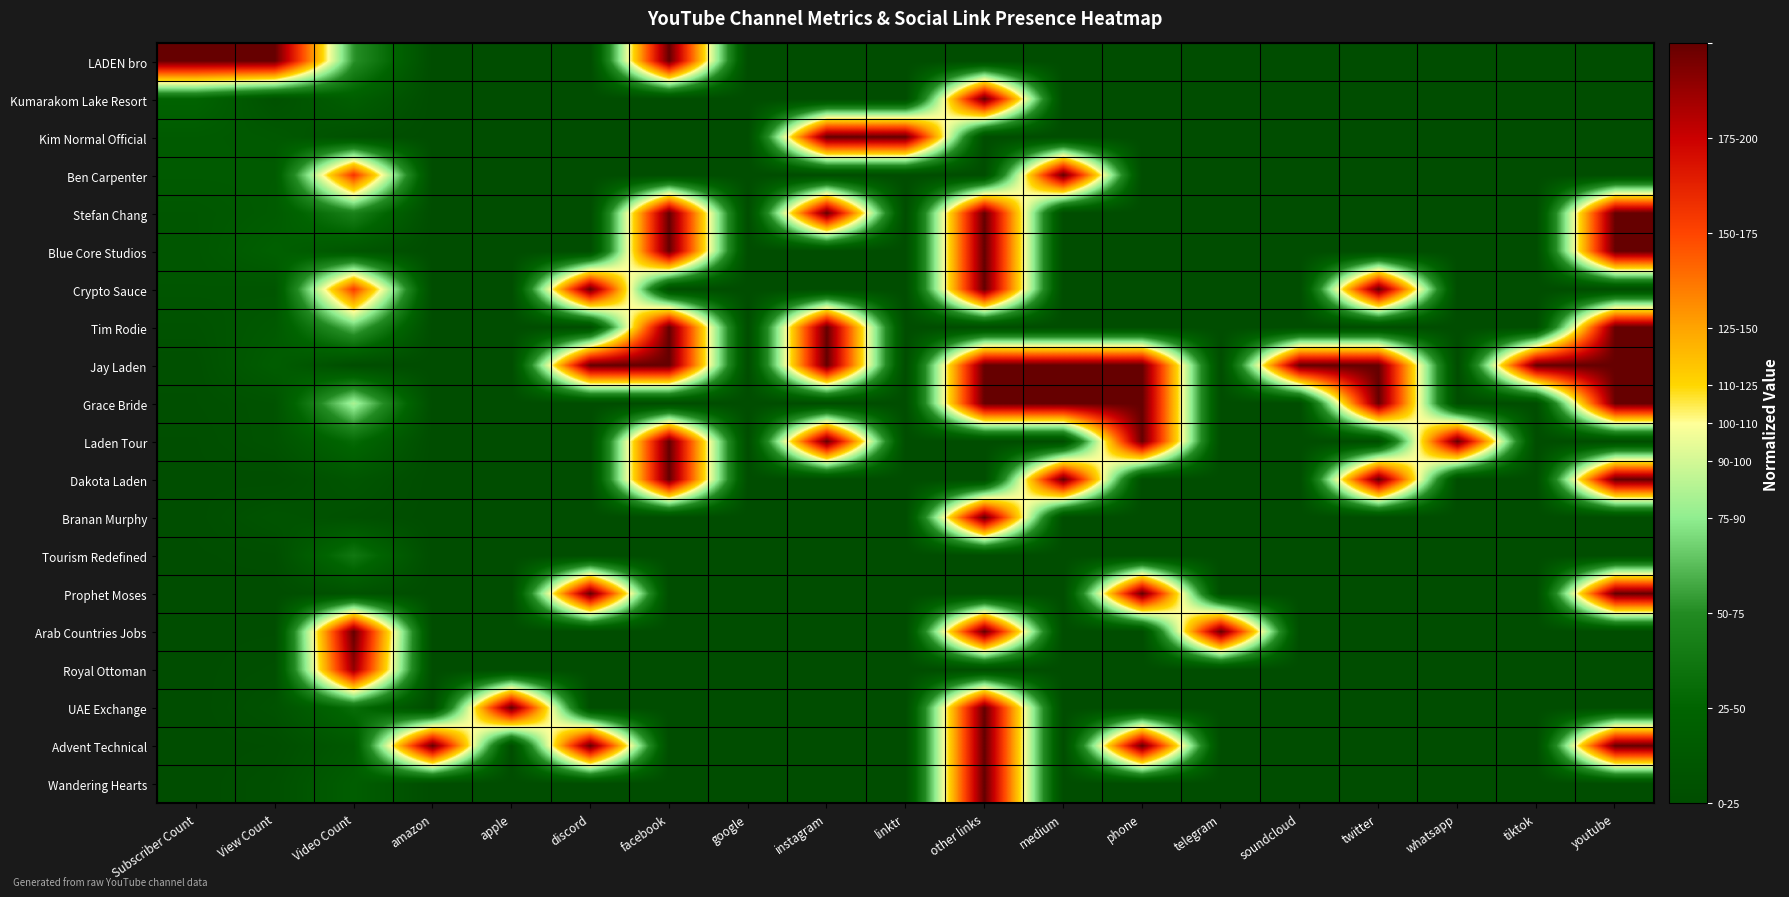

Reading left to right, extract all data points from this chart.

LADEN bro: Subscriber Count=200.0	View Count=200.0	Video Count=52.6	amazon=0.0	apple=0.0	discord=0.0	facebook=200.0	google=0.0	instagram=0.0	linktr=0.0	other links=0.0	medium=0.0	phone=0.0	telegram=0.0	soundcloud=0.0	twitter=0.0	whatsapp=0.0	tiktok=0.0	youtube=0.0
Kumarakom Lake Resort: Subscriber Count=24.6	View Count=4.9	Video Count=19.3	amazon=0.0	apple=0.0	discord=0.0	facebook=0.0	google=0.0	instagram=0.0	linktr=0.0	other links=200.0	medium=0.0	phone=0.0	telegram=0.0	soundcloud=0.0	twitter=0.0	whatsapp=0.0	tiktok=0.0	youtube=0.0
Kim Normal Official: Subscriber Count=15.2	View Count=12.9	Video Count=4.4	amazon=0.0	apple=0.0	discord=0.0	facebook=0.0	google=0.0	instagram=200.0	linktr=200.0	other links=0.0	medium=0.0	phone=0.0	telegram=0.0	soundcloud=0.0	twitter=0.0	whatsapp=0.0	tiktok=0.0	youtube=0.0
Ben Carpenter: Subscriber Count=14.9	View Count=15.2	Video Count=155.9	amazon=0.0	apple=0.0	discord=0.0	facebook=0.0	google=0.0	instagram=0.0	linktr=0.0	other links=0.0	medium=200.0	phone=0.0	telegram=0.0	soundcloud=0.0	twitter=0.0	whatsapp=0.0	tiktok=0.0	youtube=0.0
Stefan Chang: Subscriber Count=10.9	View Count=15.7	Video Count=44.3	amazon=0.0	apple=0.0	discord=0.0	facebook=200.0	google=0.0	instagram=200.0	linktr=0.0	other links=200.0	medium=0.0	phone=0.0	telegram=0.0	soundcloud=0.0	twitter=0.0	whatsapp=0.0	tiktok=0.0	youtube=200.0
Blue Core Studios: Subscriber Count=10.4	View Count=20.8	Video Count=9.3	amazon=0.0	apple=0.0	discord=0.0	facebook=200.0	google=0.0	instagram=0.0	linktr=0.0	other links=200.0	medium=0.0	phone=0.0	telegram=0.0	soundcloud=0.0	twitter=0.0	whatsapp=0.0	tiktok=0.0	youtube=200.0
Crypto Sauce: Subscriber Count=9.7	View Count=8.9	Video Count=153.1	amazon=0.0	apple=0.0	discord=200.0	facebook=0.0	google=0.0	instagram=0.0	linktr=0.0	other links=200.0	medium=0.0	phone=0.0	telegram=0.0	soundcloud=0.0	twitter=200.0	whatsapp=0.0	tiktok=0.0	youtube=0.0
Tim Rodie: Subscriber Count=6.3	View Count=13.4	Video Count=63.9	amazon=0.0	apple=0.0	discord=0.0	facebook=200.0	google=0.0	instagram=200.0	linktr=0.0	other links=0.0	medium=0.0	phone=0.0	telegram=0.0	soundcloud=0.0	twitter=0.0	whatsapp=0.0	tiktok=0.0	youtube=200.0
Jay Laden: Subscriber Count=3.7	View Count=17.7	Video Count=0.0	amazon=0.0	apple=0.0	discord=200.0	facebook=200.0	google=0.0	instagram=200.0	linktr=0.0	other links=200.0	medium=200.0	phone=200.0	telegram=0.0	soundcloud=200.0	twitter=200.0	whatsapp=0.0	tiktok=200.0	youtube=200.0
Grace Bride: Subscriber Count=3.4	View Count=6.7	Video Count=81.4	amazon=0.0	apple=0.0	discord=0.0	facebook=0.0	google=0.0	instagram=0.0	linktr=0.0	other links=200.0	medium=200.0	phone=200.0	telegram=0.0	soundcloud=0.0	twitter=200.0	whatsapp=0.0	tiktok=0.0	youtube=200.0
Laden Tour: Subscriber Count=2.2	View Count=6.7	Video Count=29.4	amazon=0.0	apple=0.0	discord=0.0	facebook=200.0	google=0.0	instagram=200.0	linktr=0.0	other links=0.0	medium=0.0	phone=200.0	telegram=0.0	soundcloud=0.0	twitter=0.0	whatsapp=200.0	tiktok=0.0	youtube=0.0
Dakota Laden: Subscriber Count=2.0	View Count=1.2	Video Count=9.3	amazon=0.0	apple=0.0	discord=0.0	facebook=200.0	google=0.0	instagram=0.0	linktr=0.0	other links=0.0	medium=200.0	phone=0.0	telegram=0.0	soundcloud=0.0	twitter=200.0	whatsapp=0.0	tiktok=0.0	youtube=200.0
Branan Murphy: Subscriber Count=1.5	View Count=7.7	Video Count=4.4	amazon=0.0	apple=0.0	discord=0.0	facebook=0.0	google=0.0	instagram=0.0	linktr=0.0	other links=200.0	medium=0.0	phone=0.0	telegram=0.0	soundcloud=0.0	twitter=0.0	whatsapp=0.0	tiktok=0.0	youtube=0.0
Tourism Redefined: Subscriber Count=0.9	View Count=2.0	Video Count=38.1	amazon=0.0	apple=0.0	discord=0.0	facebook=0.0	google=0.0	instagram=0.0	linktr=0.0	other links=0.0	medium=0.0	phone=0.0	telegram=0.0	soundcloud=0.0	twitter=0.0	whatsapp=0.0	tiktok=0.0	youtube=0.0
Prophet Moses: Subscriber Count=0.7	View Count=0.0	Video Count=5.9	amazon=0.0	apple=0.0	discord=200.0	facebook=0.0	google=0.0	instagram=0.0	linktr=0.0	other links=0.0	medium=0.0	phone=200.0	telegram=0.0	soundcloud=0.0	twitter=0.0	whatsapp=0.0	tiktok=0.0	youtube=200.0
Arab Countries Jobs: Subscriber Count=0.7	View Count=1.0	Video Count=200.0	amazon=0.0	apple=0.0	discord=0.0	facebook=0.0	google=0.0	instagram=0.0	linktr=0.0	other links=200.0	medium=0.0	phone=0.0	telegram=200.0	soundcloud=0.0	twitter=0.0	whatsapp=0.0	tiktok=0.0	youtube=0.0
Royal Ottoman: Subscriber Count=0.5	View Count=2.7	Video Count=188.7	amazon=0.0	apple=0.0	discord=0.0	facebook=0.0	google=0.0	instagram=0.0	linktr=0.0	other links=0.0	medium=0.0	phone=0.0	telegram=0.0	soundcloud=0.0	twitter=0.0	whatsapp=0.0	tiktok=0.0	youtube=0.0
UAE Exchange: Subscriber Count=0.1	View Count=5.9	Video Count=31.4	amazon=0.0	apple=200.0	discord=0.0	facebook=0.0	google=0.0	instagram=0.0	linktr=0.0	other links=200.0	medium=0.0	phone=0.0	telegram=0.0	soundcloud=0.0	twitter=0.0	whatsapp=0.0	tiktok=0.0	youtube=0.0
Advent Technical: Subscriber Count=0.0	View Count=1.3	Video Count=12.9	amazon=200.0	apple=0.0	discord=200.0	facebook=0.0	google=0.0	instagram=0.0	linktr=0.0	other links=200.0	medium=0.0	phone=200.0	telegram=0.0	soundcloud=0.0	twitter=0.0	whatsapp=0.0	tiktok=0.0	youtube=200.0
Wandering Hearts: Subscriber Count=0.0	View Count=3.7	Video Count=18.3	amazon=0.0	apple=0.0	discord=0.0	facebook=0.0	google=0.0	instagram=0.0	linktr=0.0	other links=200.0	medium=0.0	phone=0.0	telegram=0.0	soundcloud=0.0	twitter=0.0	whatsapp=0.0	tiktok=0.0	youtube=0.0